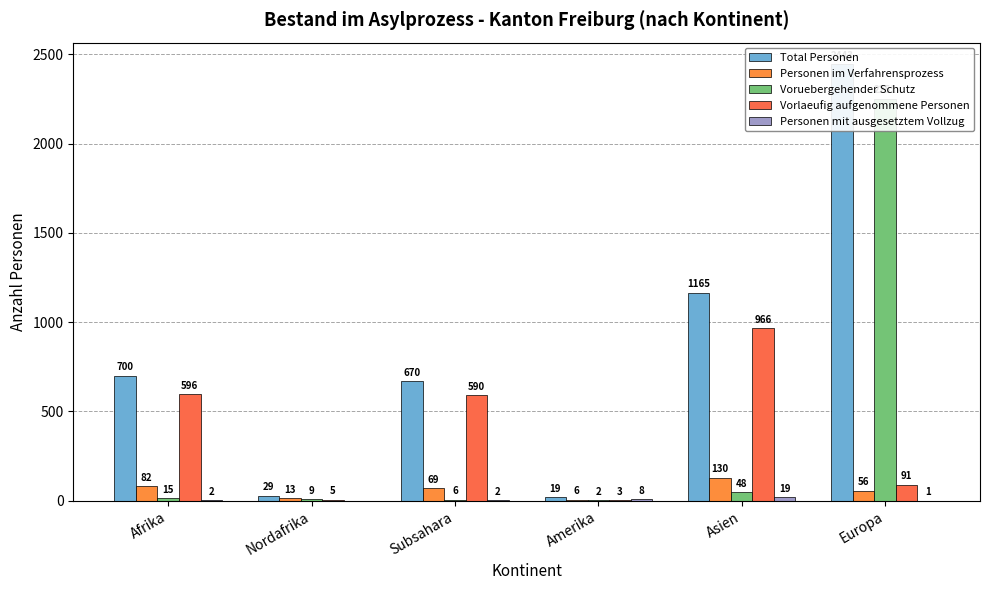

List the series in order of their peak value, lowest first.

Personen mit ausgesetztem Vollzug, Personen im Verfahrensprozess, Vorlaeufig aufgenommene Personen, Voruebergehender Schutz, Total Personen